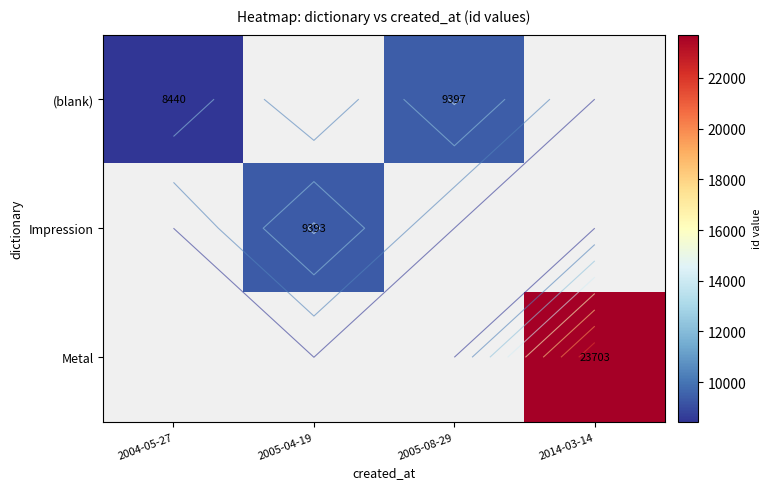

Count the number of data series in this chart.

3